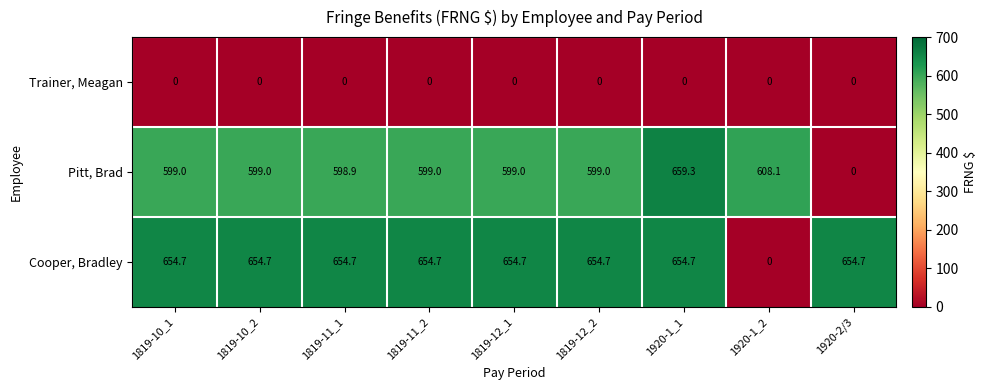

Is it true that Cooper, Bradley equals 970.9 at 1819-10_1?

False